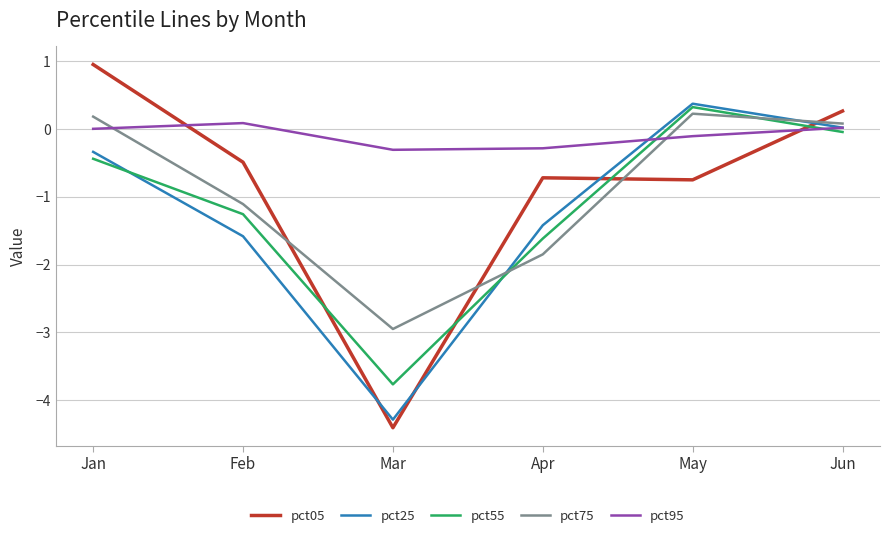

How many values in pct75 are above zero?

3